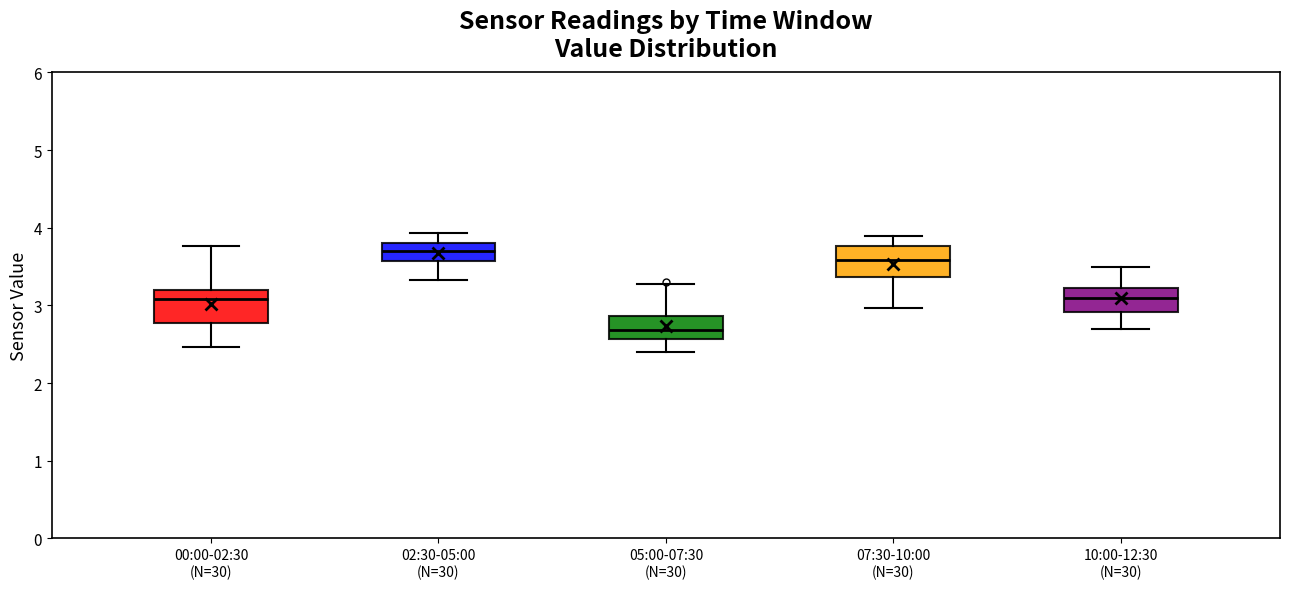

Where is the upper edge of the box for 07:30-10:00 (N=30) on the y-axis? The values are not printed on the chart, so give them approximately, as read against the axis.

3.8